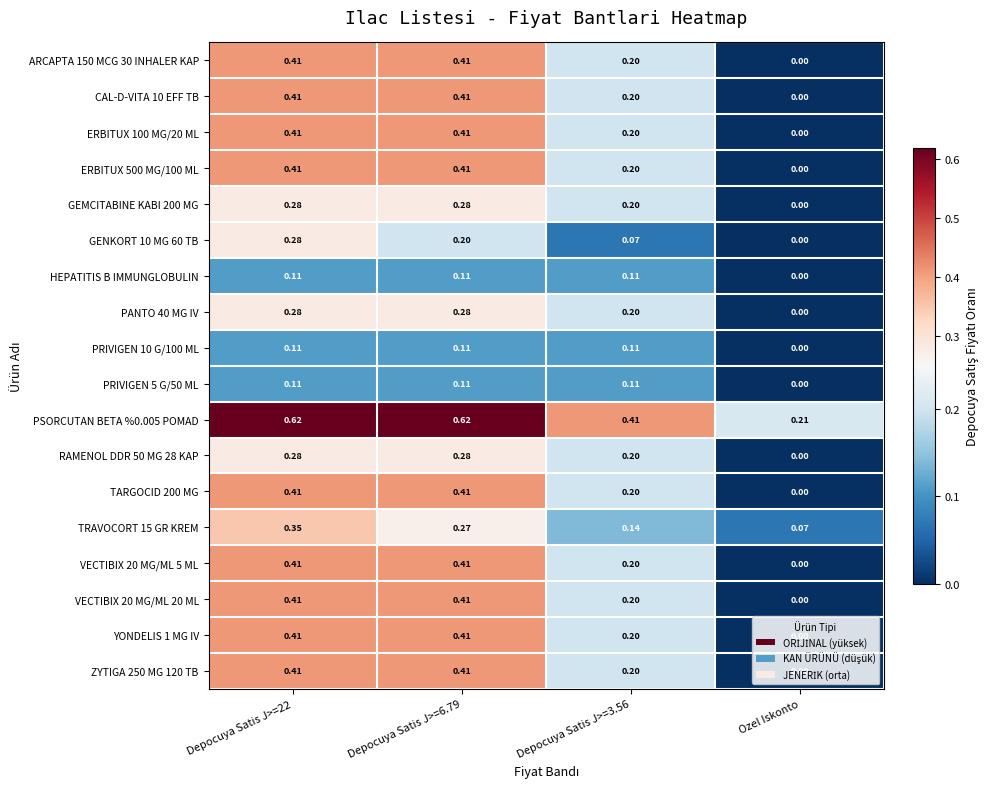

Is the value of HEPATITIS B IMMUNGLOBULIN at Depocuya Satis J>=3.56 greater than the value of TARGOCID 200 MG at Ozel Iskonto?

Yes